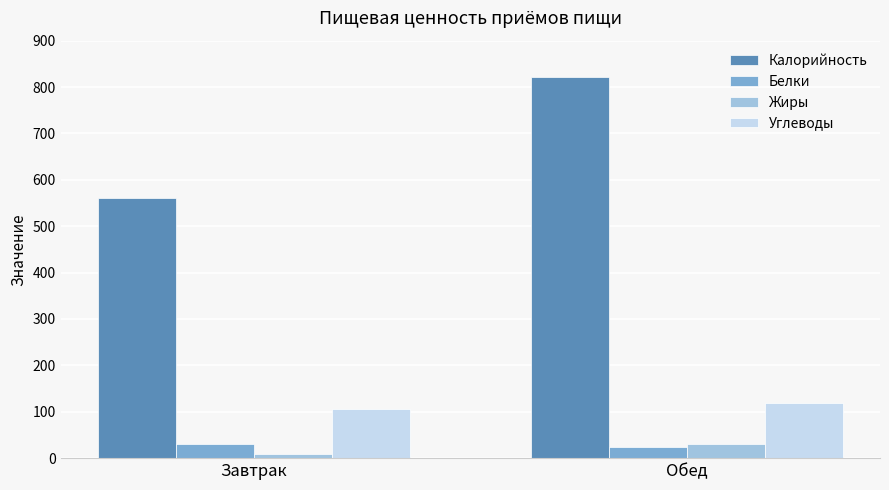

What is the total value across all series at Завтрак?

705.0